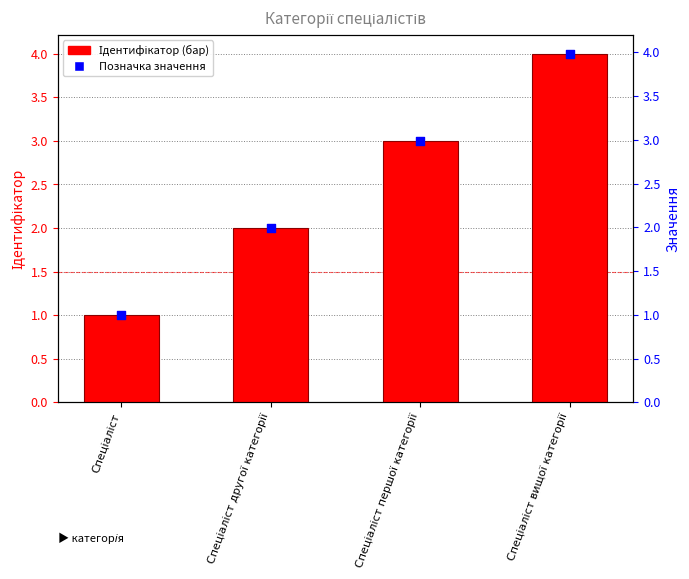

Which series has the widest spread of Y values?

Ідентифікатор